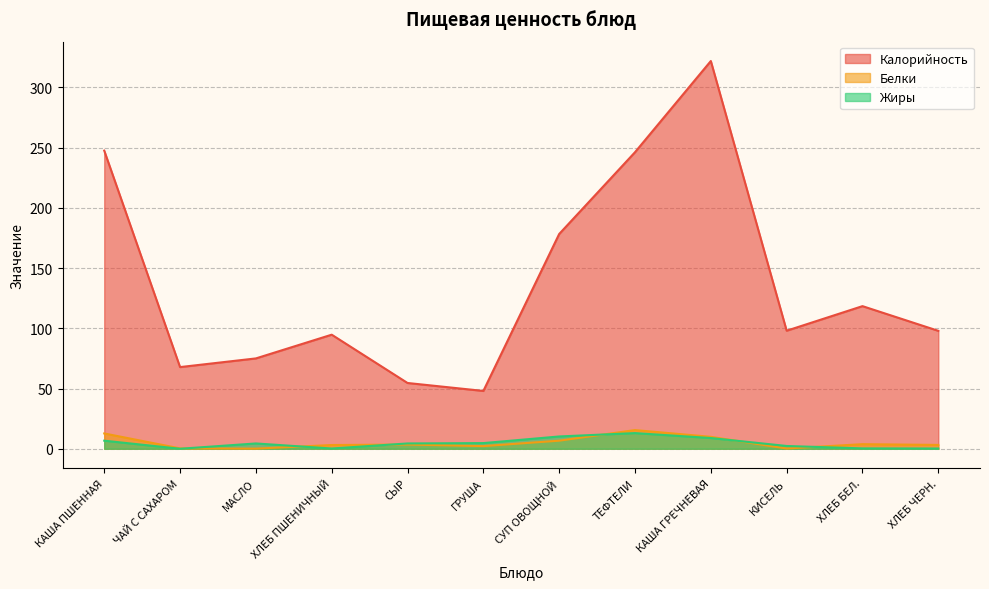

True or false: Белки and Калорийность cross at least once.

False